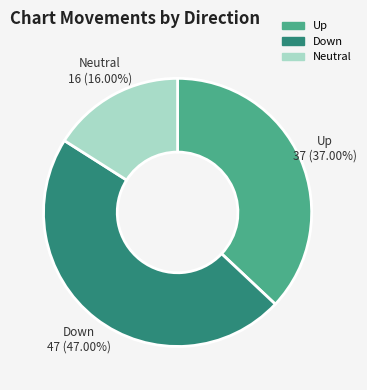

Approximately how many times larger is the value at Neutral compared to Down?

0.3